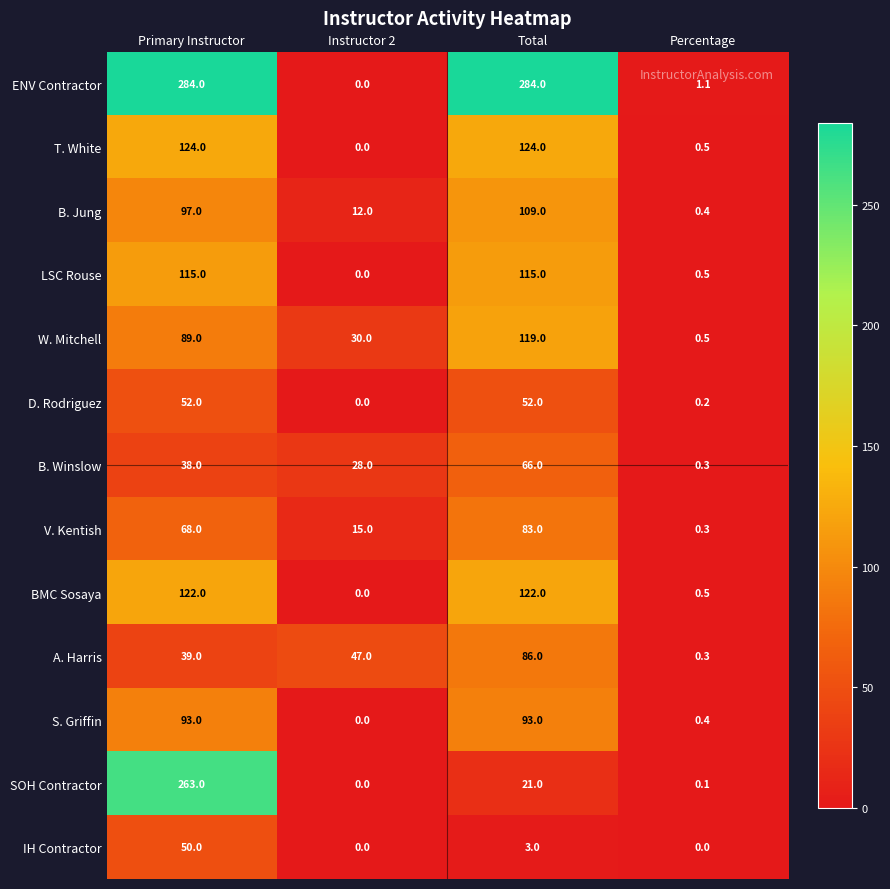

What is the difference between the V. Kentish values at Percentage and Primary Instructor?

67.7